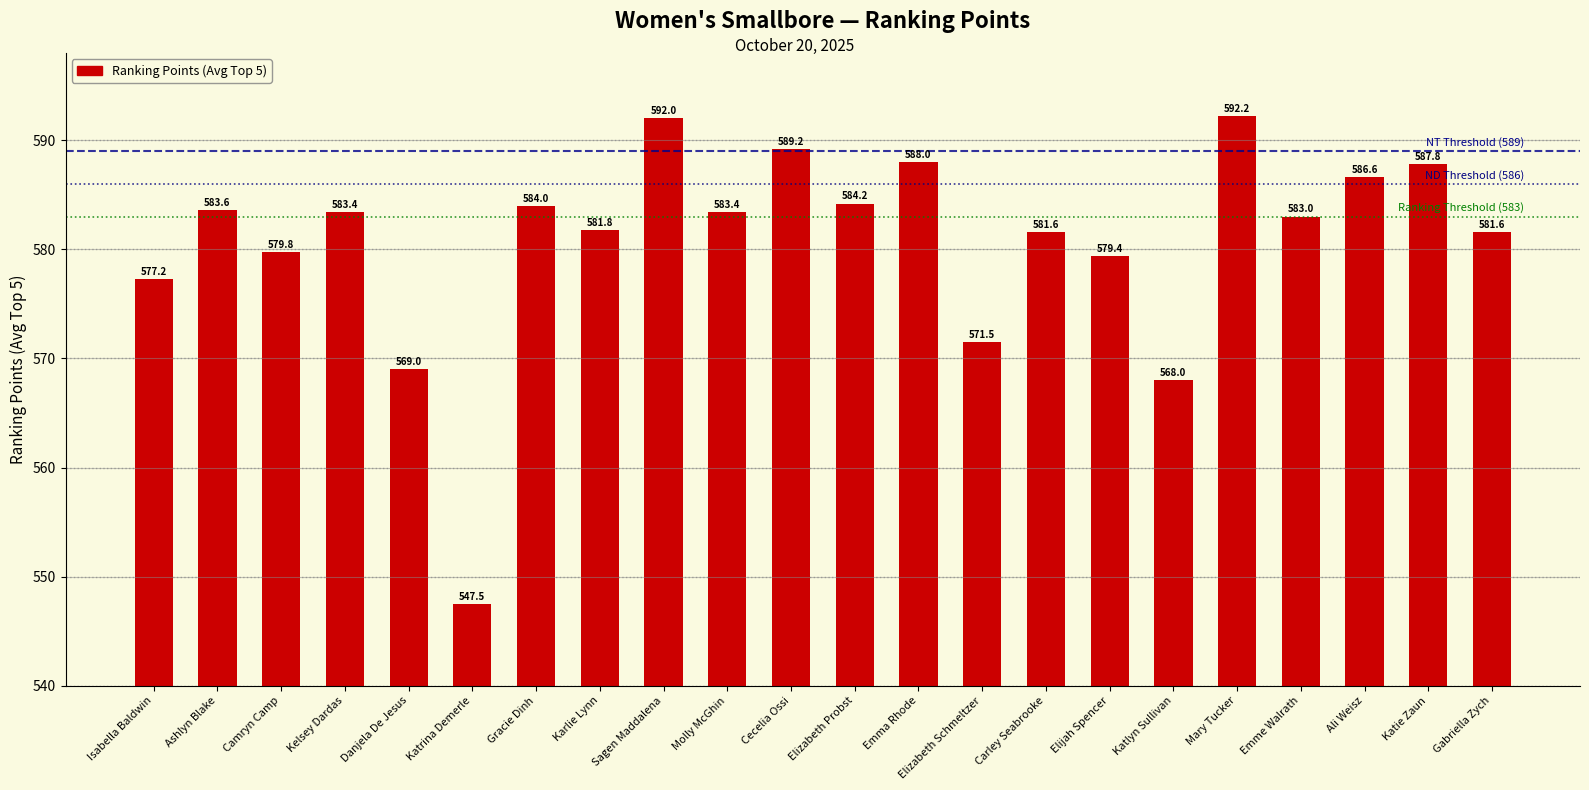

What is the sum of all values?

12774.8